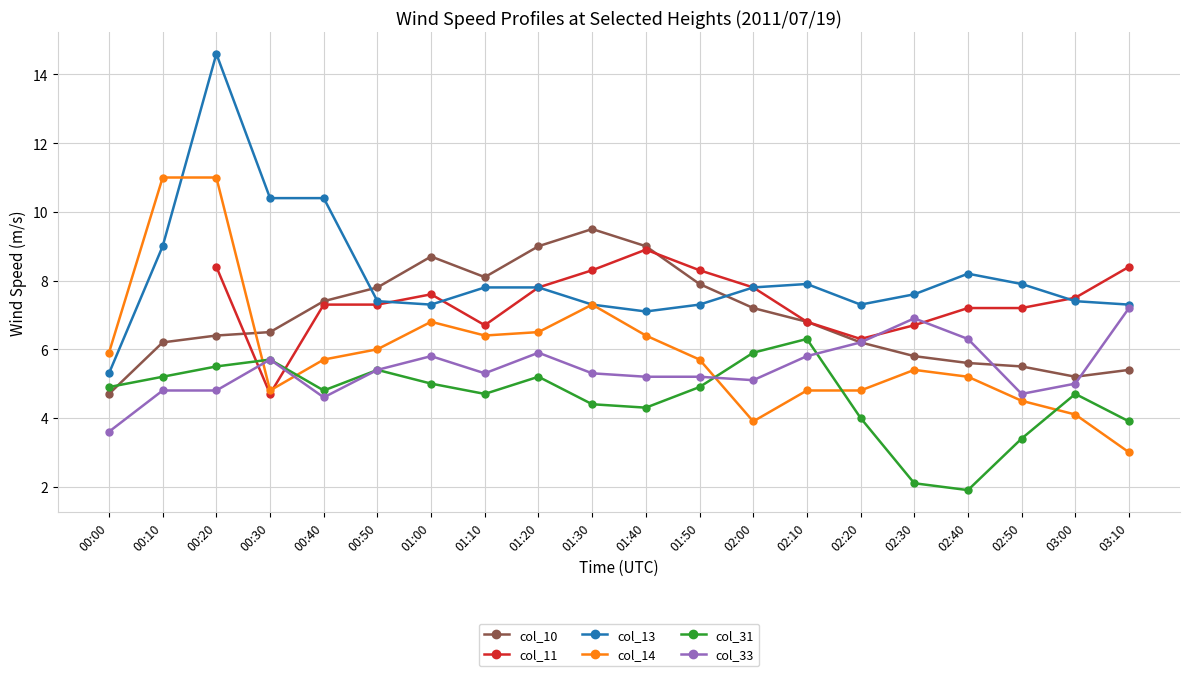

What is the maximum value shown in the chart?

14.6